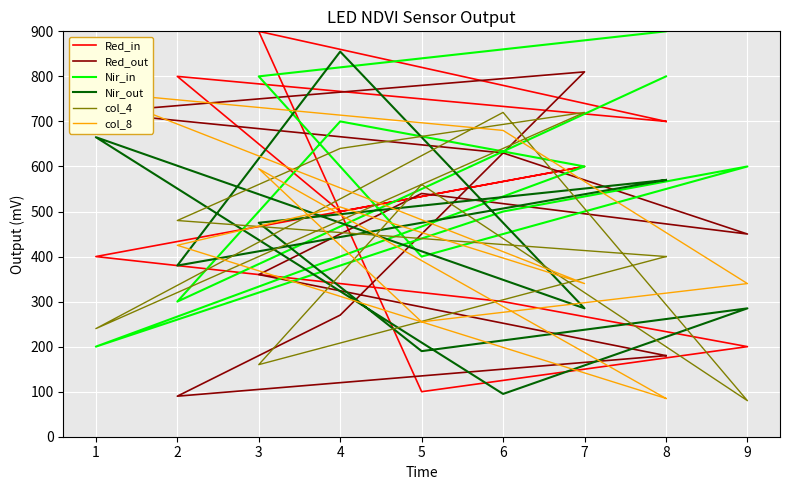

Is this an area chart (filled region under the line)?

No